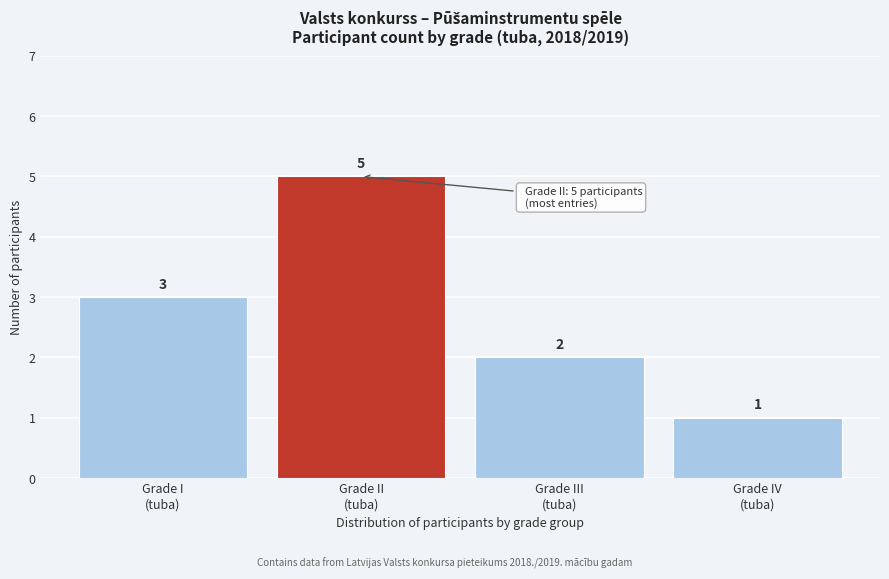

Reading left to right, extract all data points from this chart.

3	5	2	1